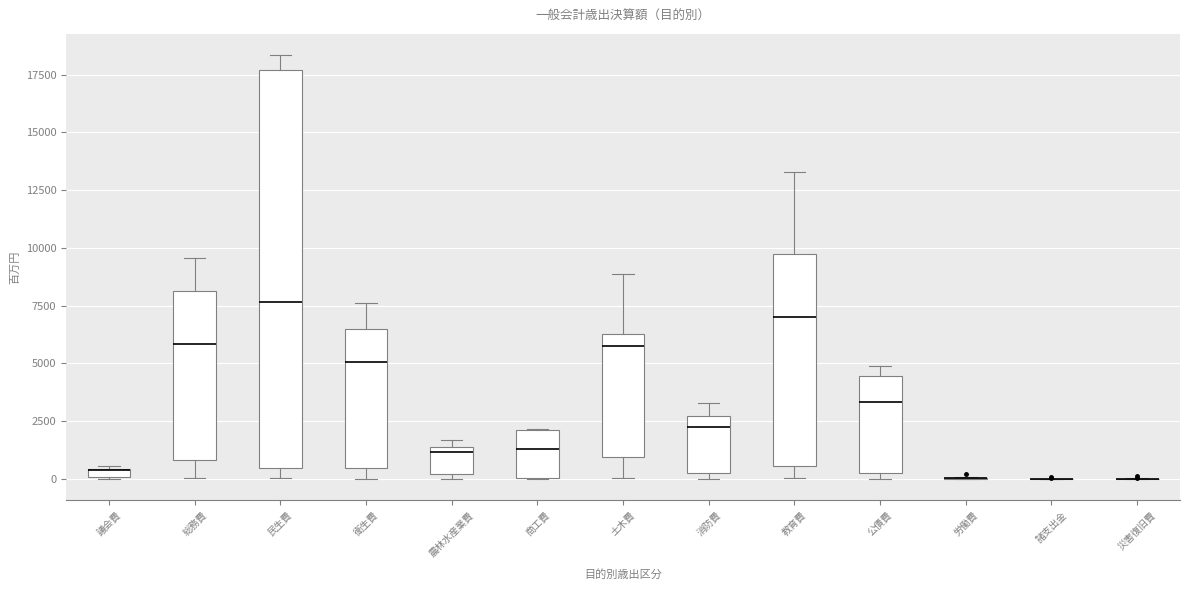

Where is the lower edge of the box for 商工費 on the y-axis? The values are not printed on the chart, so give them approximately, as read against the axis.

0